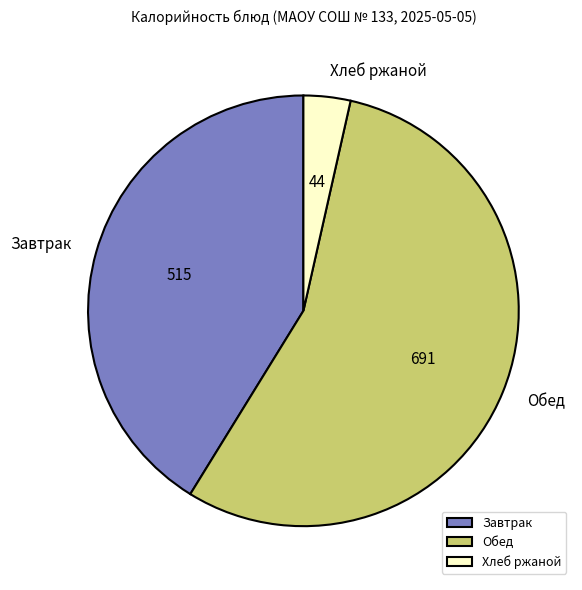

Is it true that Завтрак is 41% of the pie?

True